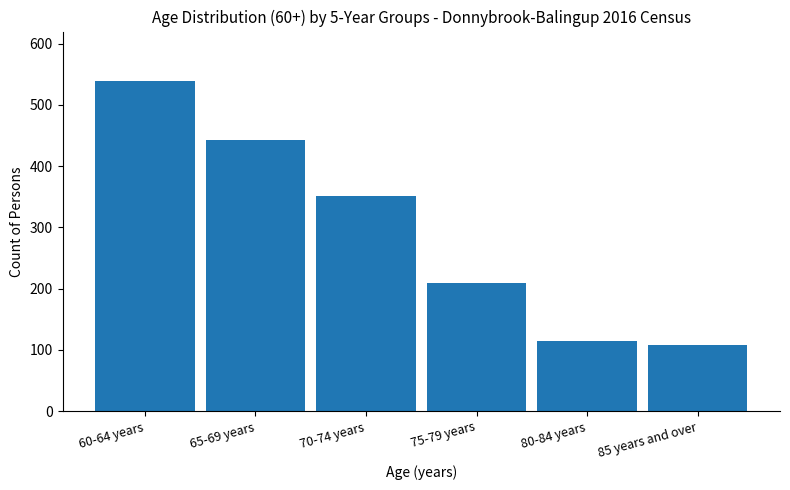

Reading left to right, transcribe all the data shown in this chart.

539	443	352	209	115	108